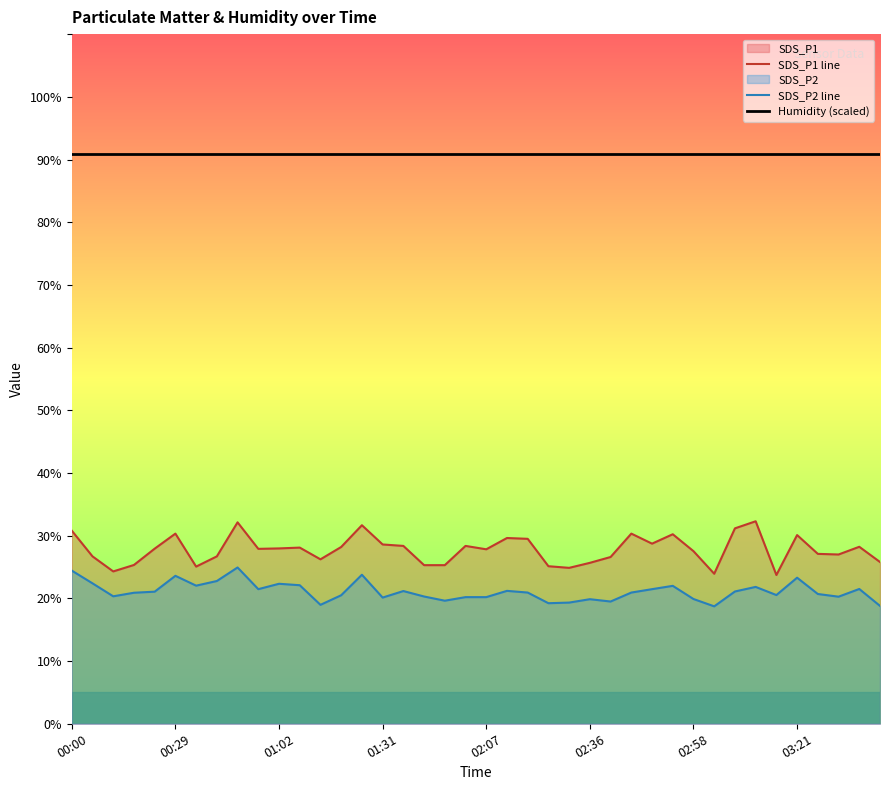

What is the value of the SDS_P2 line point at the 3rd from the left?

20.3